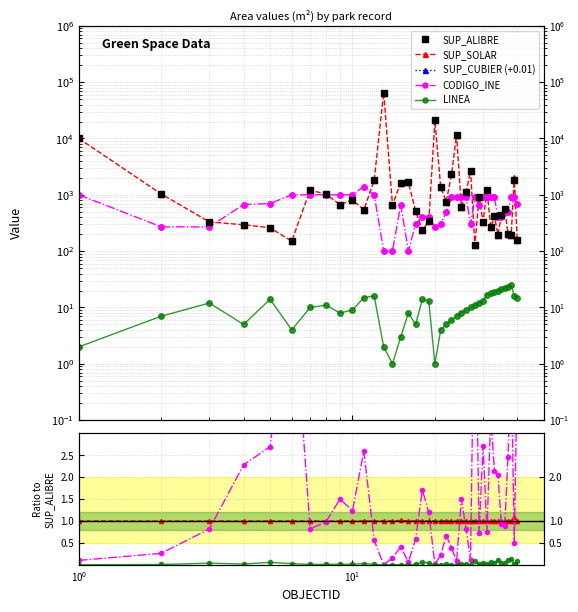

True or false: LINEA has more than 2 interior local peaks.

True